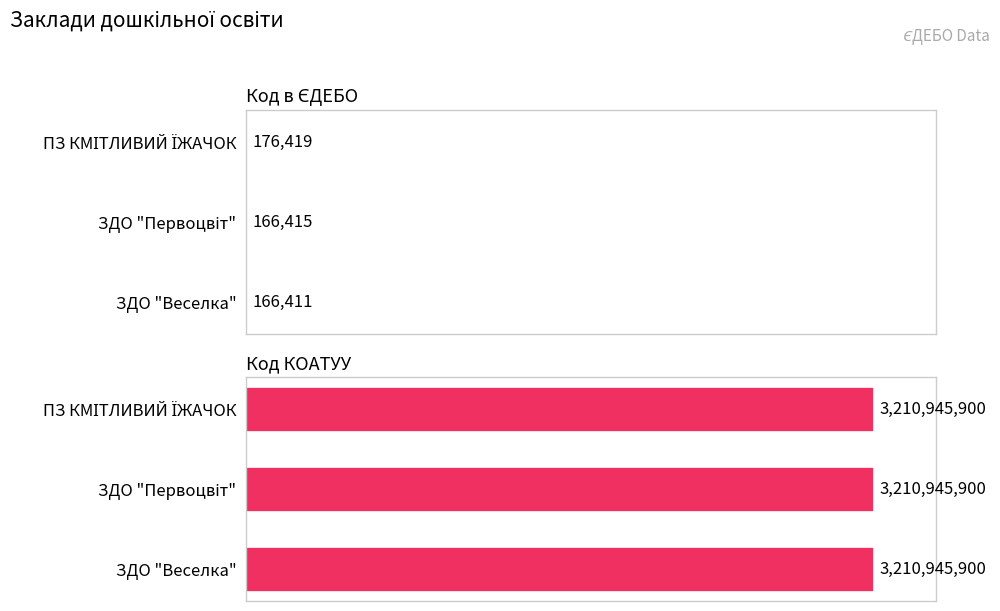

Does the chart contain stacked bars?

No